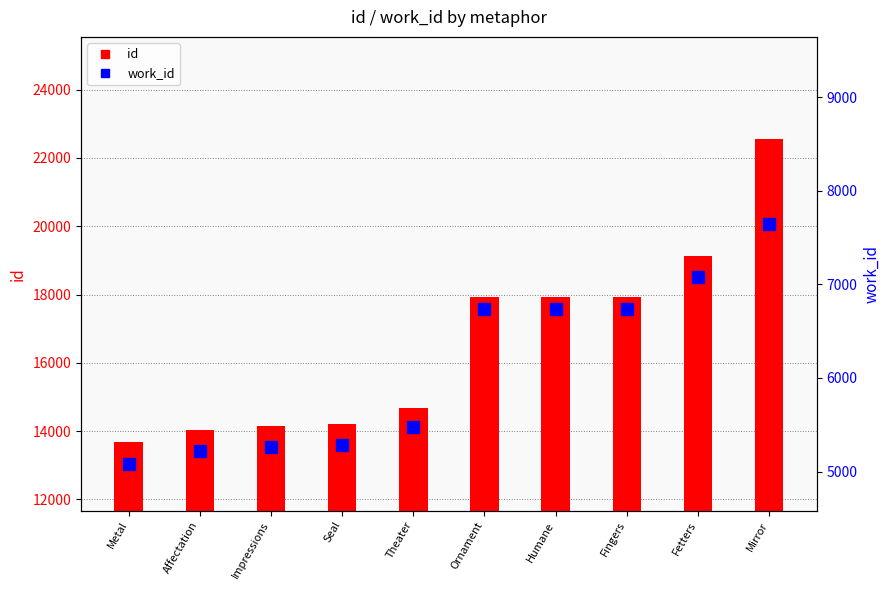

What is the sum of the work_id values at Affectation and Ornament?

11953